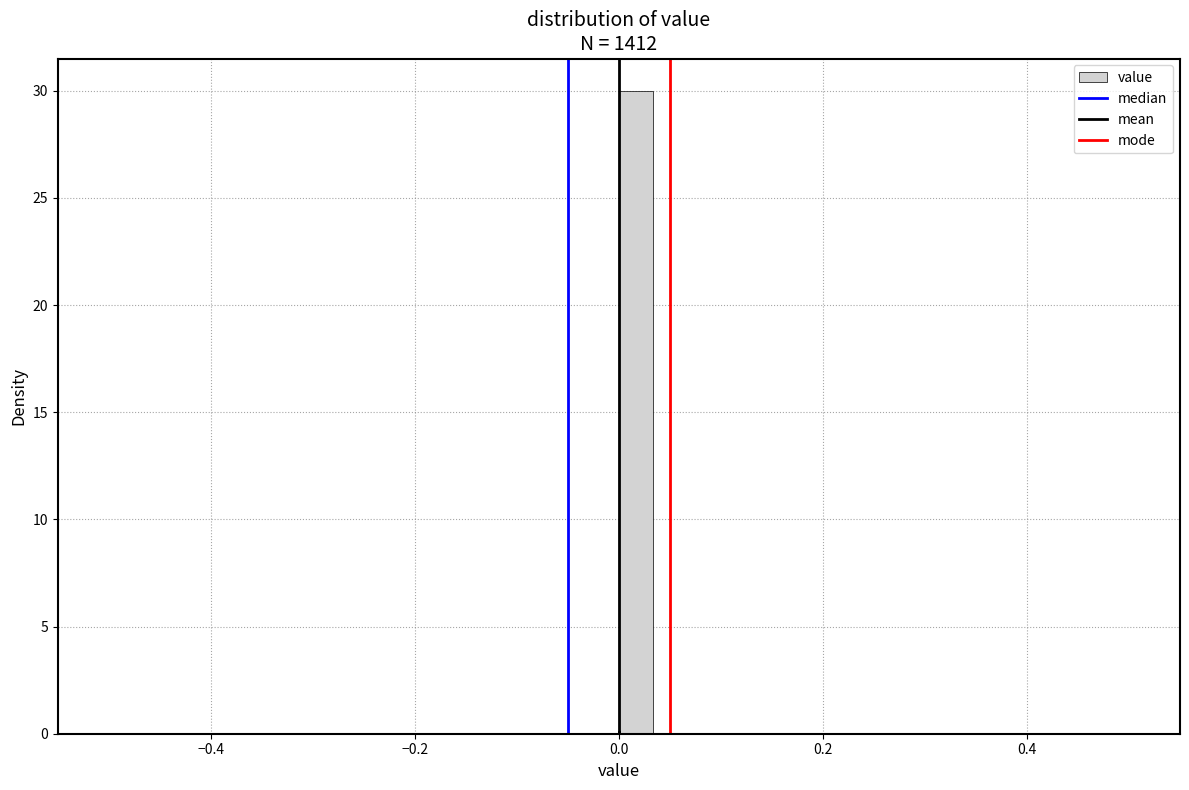

Read against the x-axis, roughly where is the centre of the tallest bar?

0.02